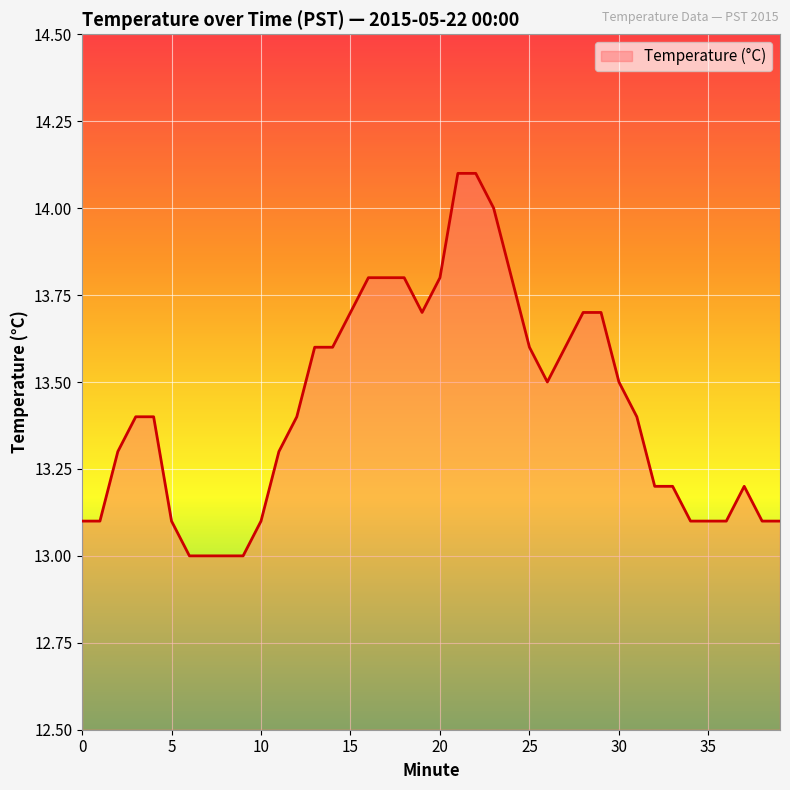

What is the minimum value shown in the chart?

13.0